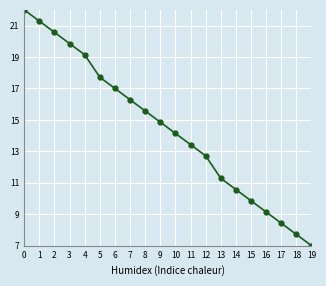

How many series are shown in this chart?

1